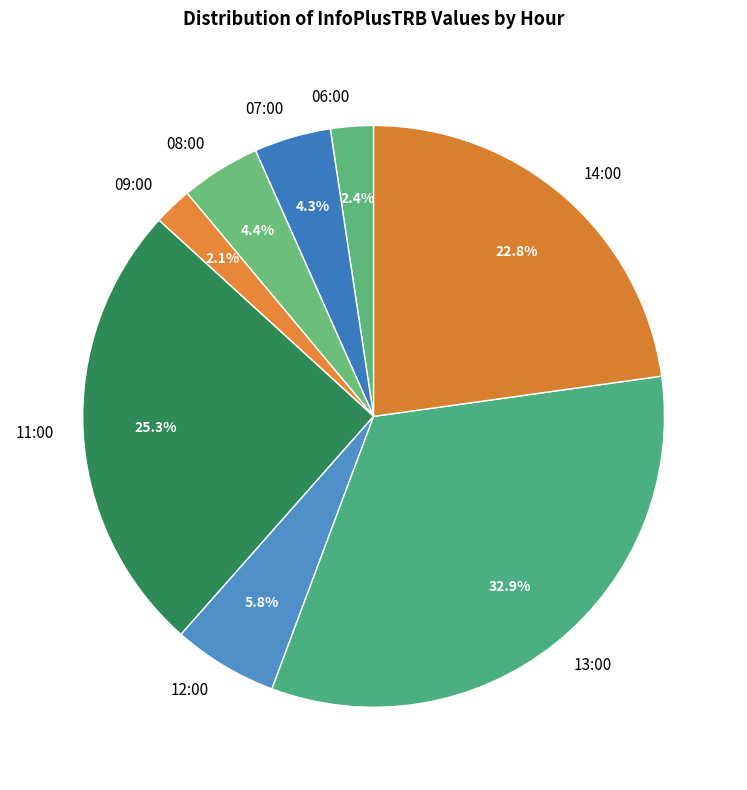

The 09:00 slice represents 2% of the pie. True or false?

True